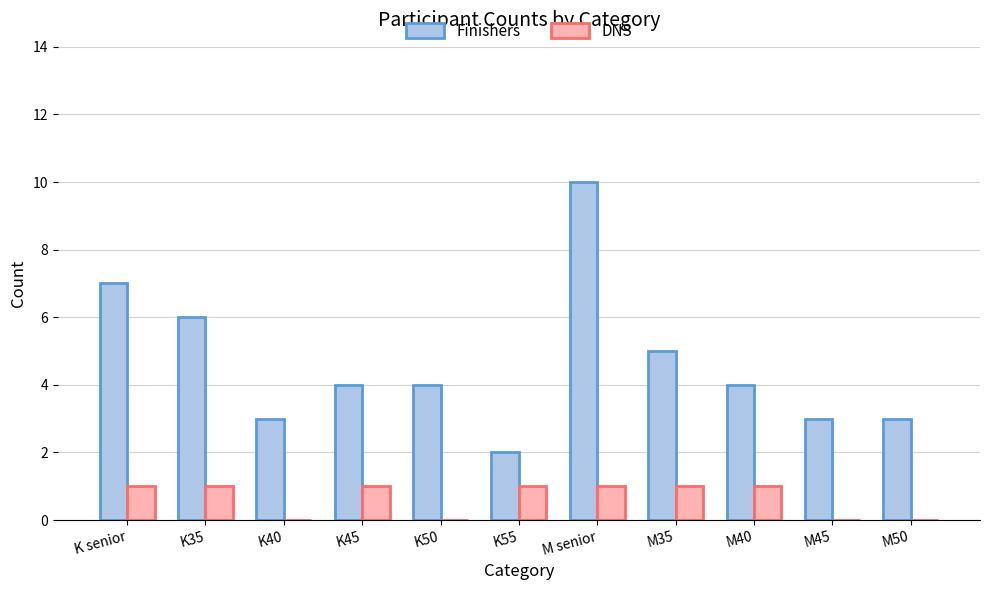

What is the maximum value shown in the chart?

10